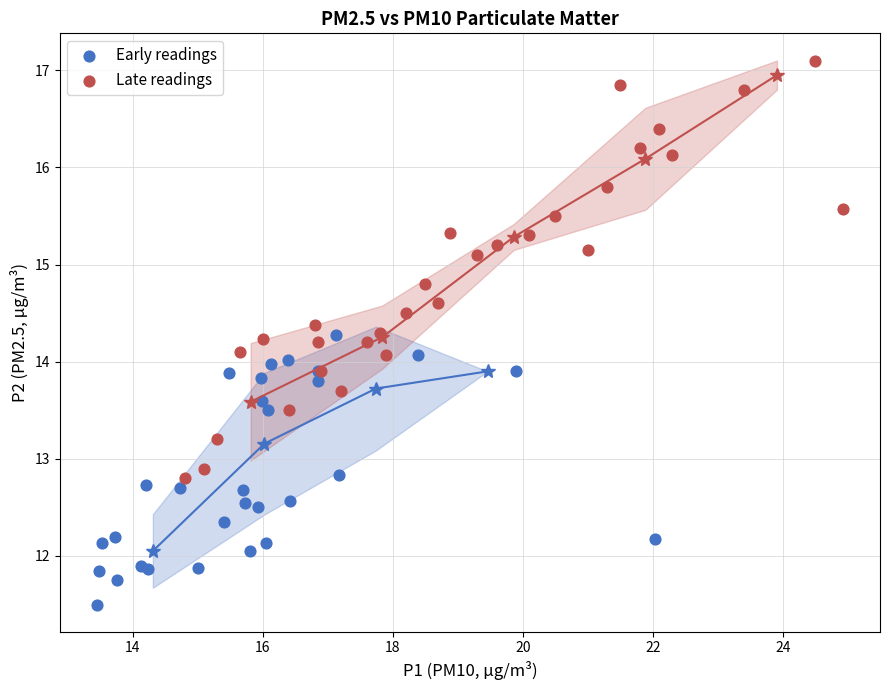

Which series has the largest Y range (max minus min)?

Late readings